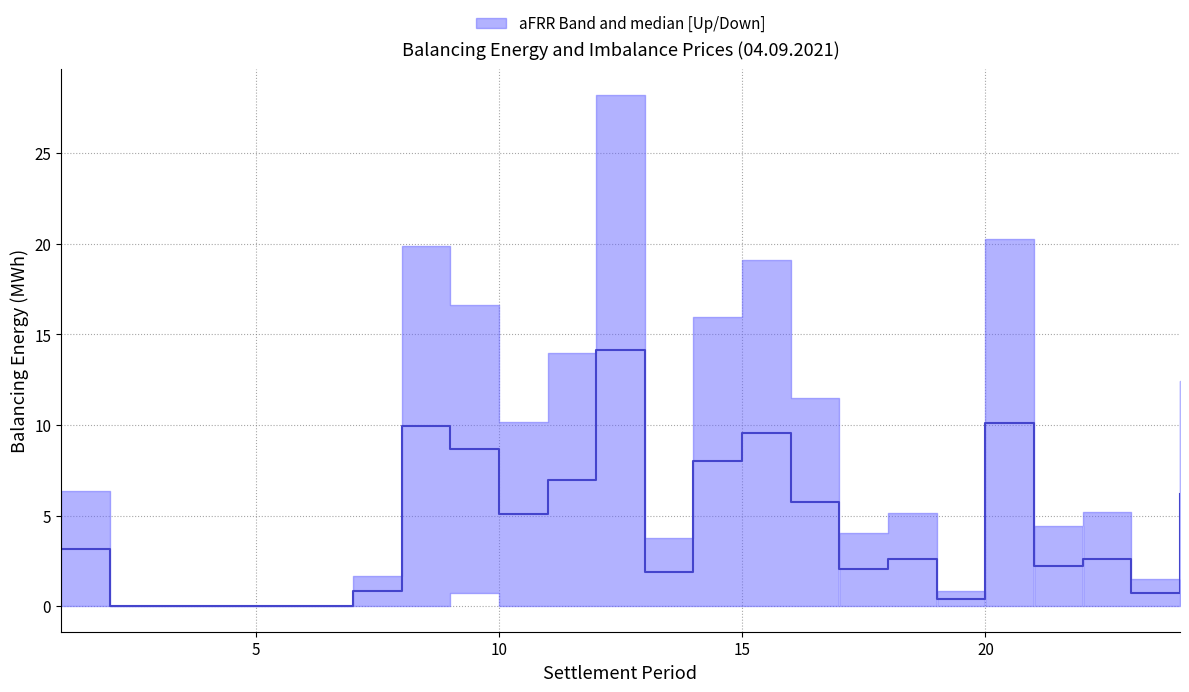

What is the difference between the maximum and minimum values?

14.1